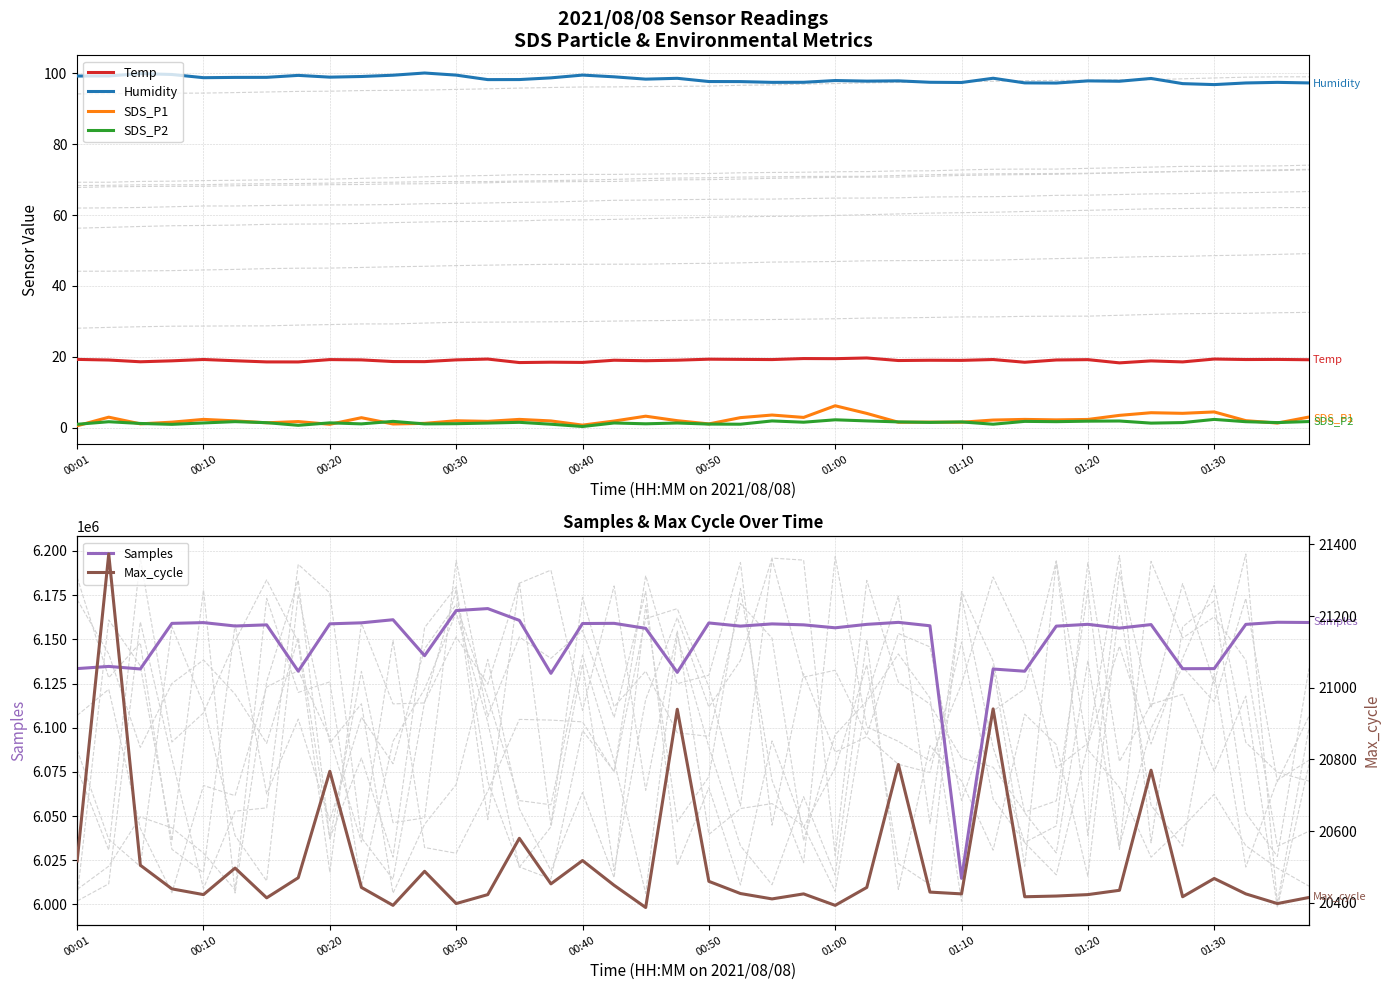

What is the minimum value for Humidity?

96.5